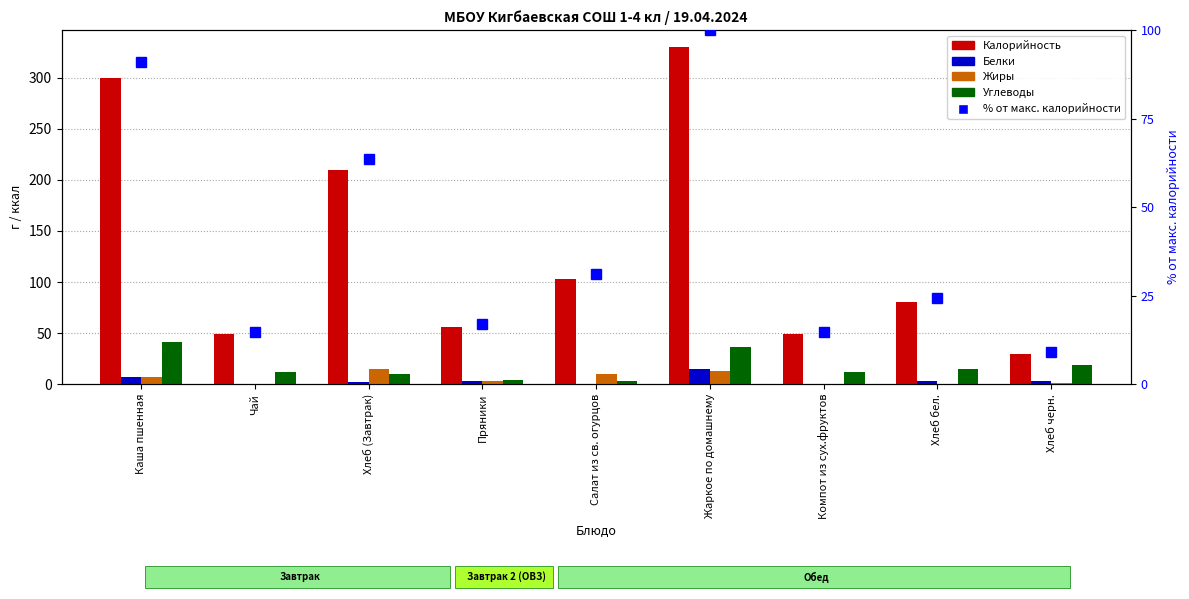

Reading right to left, transcribe all the data shown in this chart.

Калорийность: Хлеб черн.=30.0	Хлеб бел.=80.0	Компот из сух.фруктов=49.0	Жаркое по домашнему=330.0	Салат из св. огурцов=103.0	Пряники=56.0	Хлеб (Завтрак)=210.0	Чай=49.0	Каша пшенная=300.0
Белки: Хлеб черн.=3.0	Хлеб бел.=3.0	Компот из сух.фруктов=0.0	Жаркое по домашнему=15.0	Салат из св. огурцов=0.0	Пряники=3.0	Хлеб (Завтрак)=2.0	Чай=0.0	Каша пшенная=7.0
Жиры: Хлеб черн.=1.0	Хлеб бел.=0.6	Компот из сух.фруктов=0.0	Жаркое по домашнему=13.0	Салат из св. огурцов=10.0	Пряники=3.0	Хлеб (Завтрак)=15.0	Чай=0.0	Каша пшенная=7.0
Углеводы: Хлеб черн.=19.0	Хлеб бел.=15.0	Компот из сух.фруктов=12.0	Жаркое по домашнему=36.0	Салат из св. огурцов=3.0	Пряники=4.0	Хлеб (Завтрак)=10.0	Чай=12.0	Каша пшенная=41.0
% от макс. калорийности: Хлеб черн.=9.1	Хлеб бел.=24.2	Компот из сух.фруктов=14.8	Жаркое по домашнему=100.0	Салат из св. огурцов=31.2	Пряники=17.0	Хлеб (Завтрак)=63.6	Чай=14.8	Каша пшенная=90.9